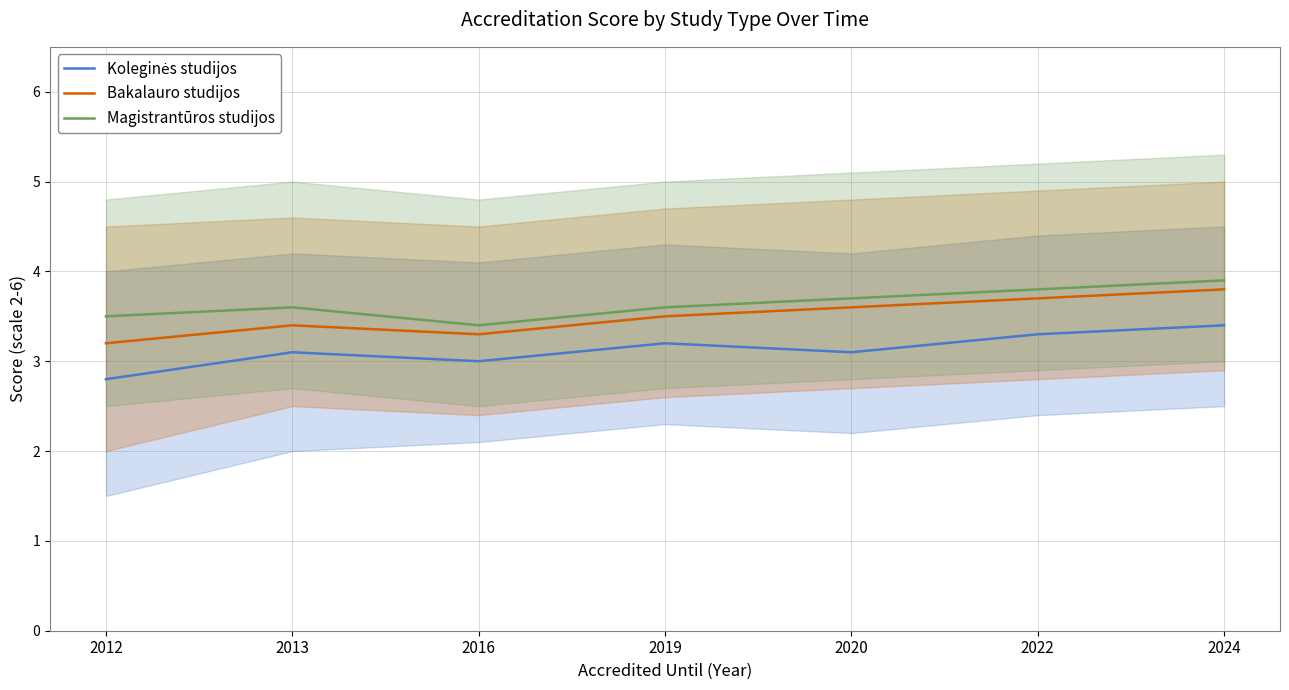

How many lines are shown in the chart?

3